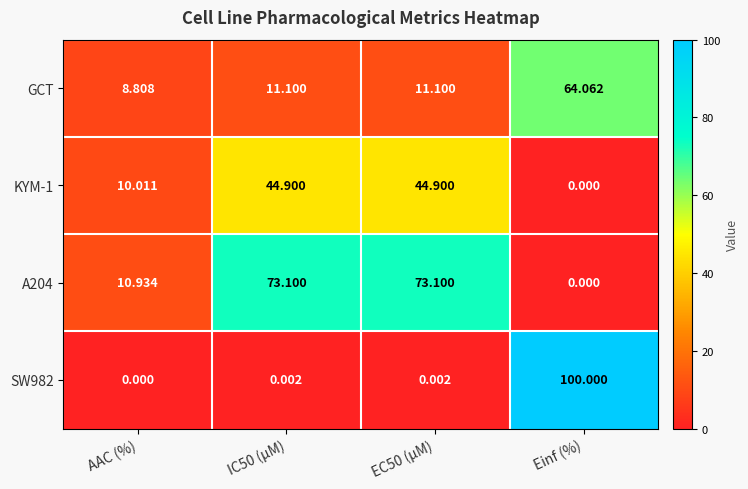

At which category is the sum across all series the highest?

Einf (%)